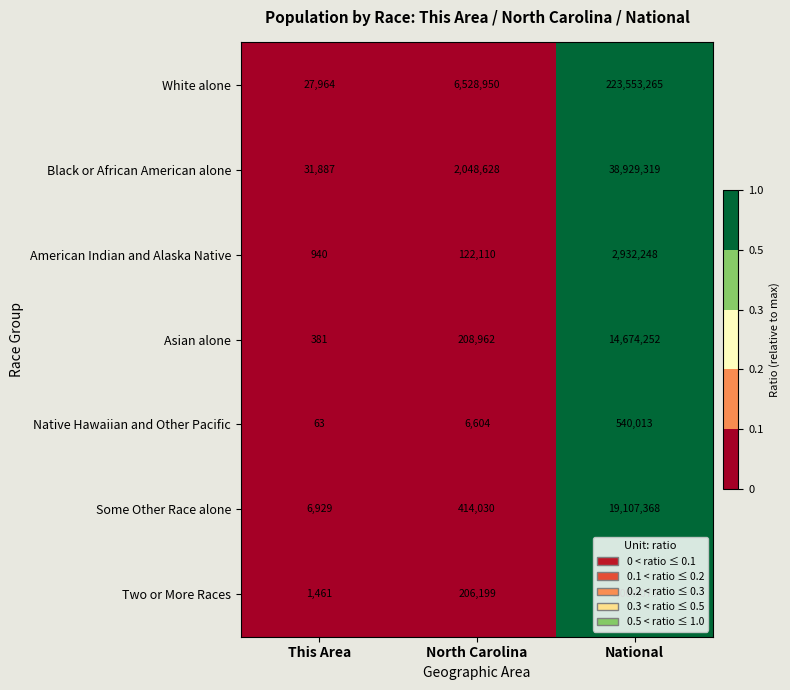

The Black or African American alone series shows 50882971 at National. True or false?

False